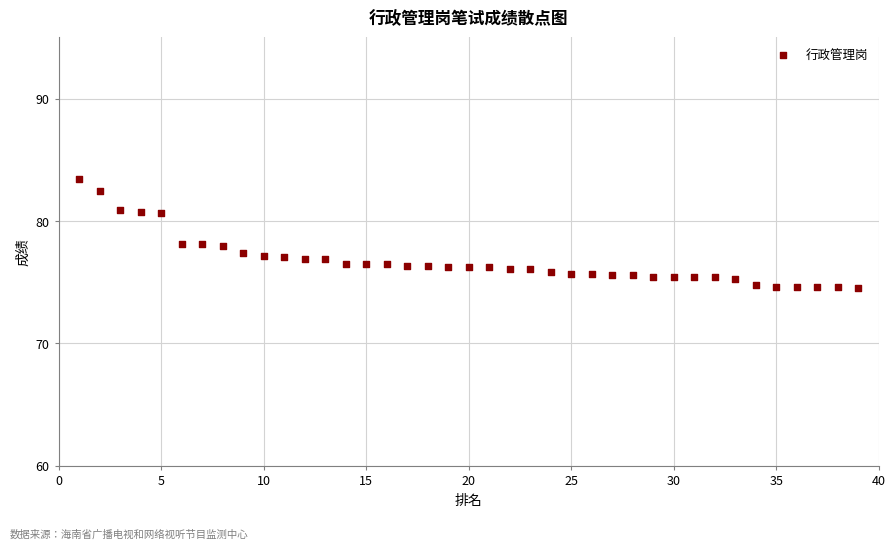

What is the range of Y values (max minus min)?

8.9